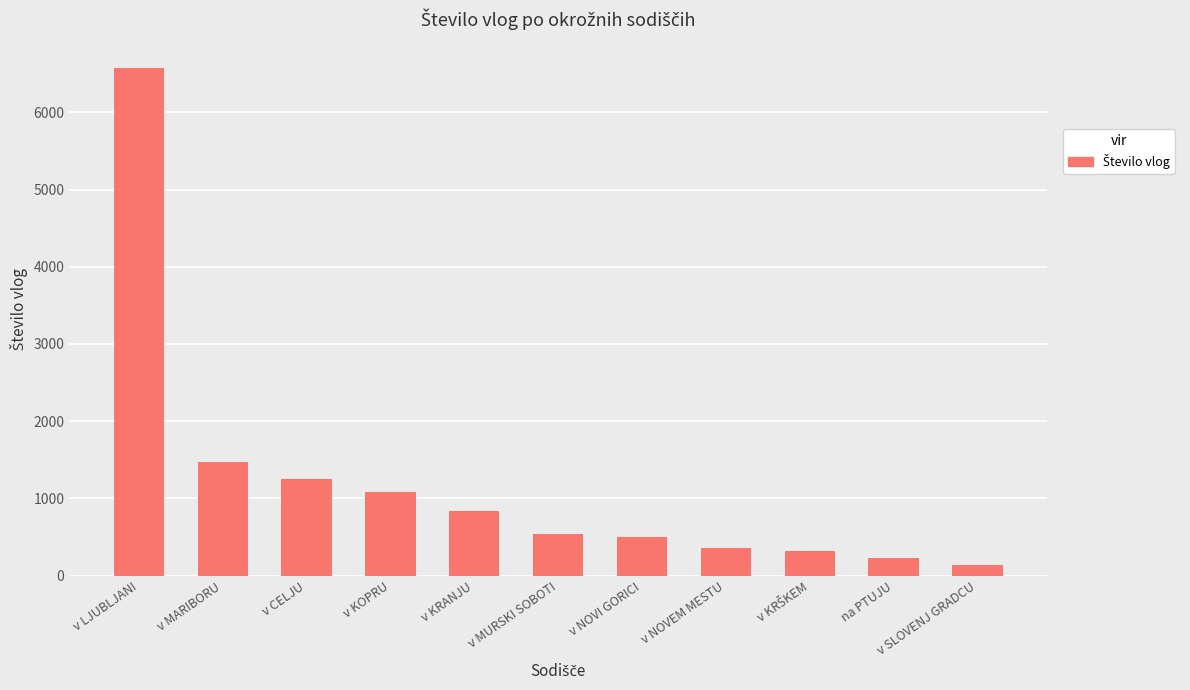

What is the greatest value displayed?

6575